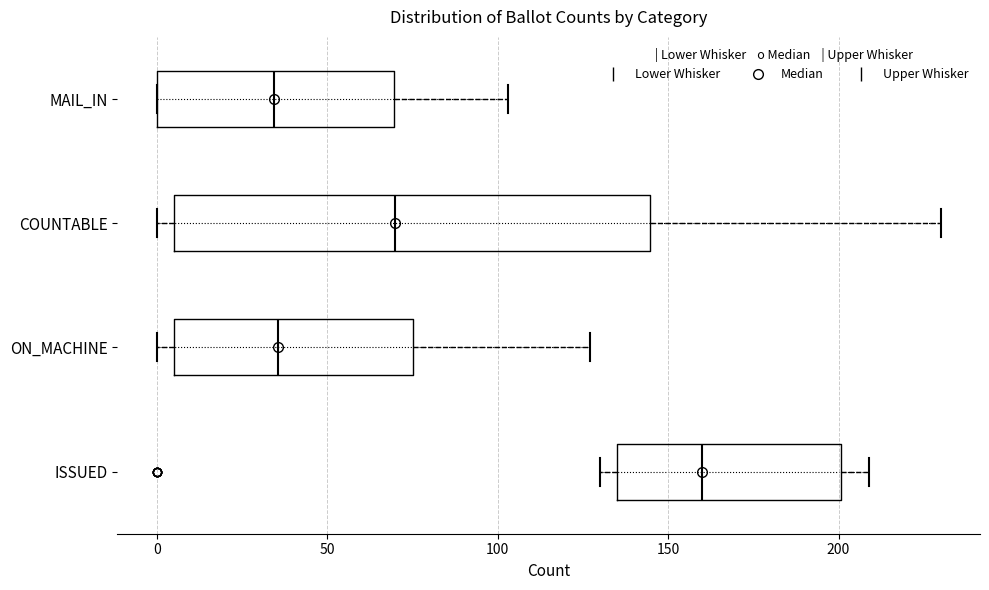

Reading bottom to top, transcribe this box plot: for each box, give where its median line is, the range the box spans, and where its two whiskers end, as read against the x-axis. The values are not printed on the chart, so give them approximately, as read against the axis.

ISSUED: median 160, box 135 to 200, whiskers 130 to 210
ON_MACHINE: median 35, box 5 to 75, whiskers 0 to 125
COUNTABLE: median 70, box 5 to 145, whiskers 0 to 230
MAIL_IN: median 35, box 0 to 70, whiskers 0 to 105